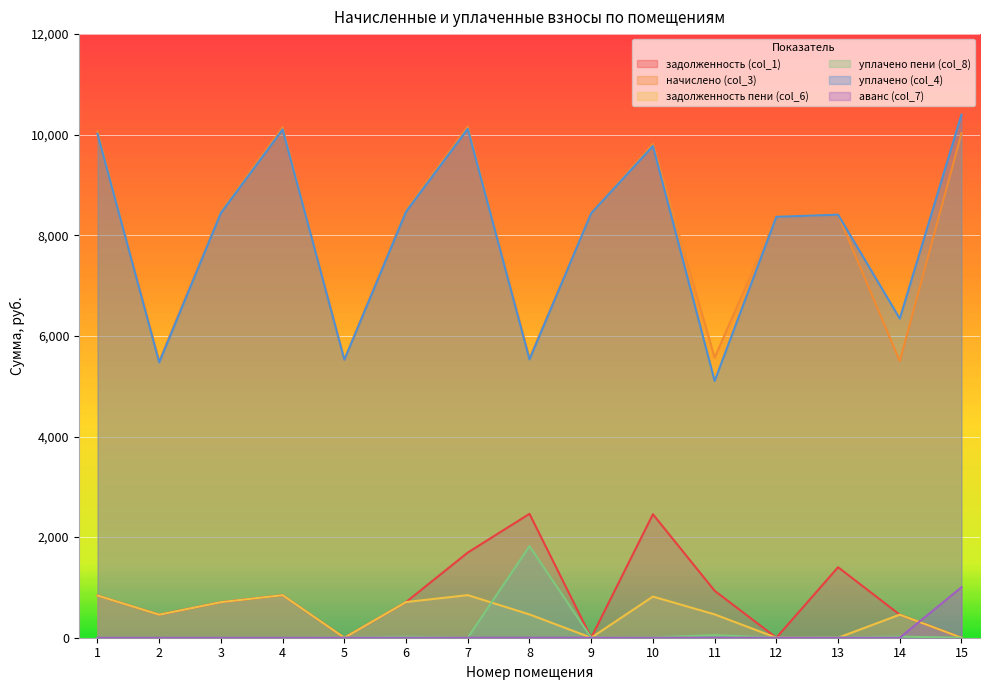

What is the maximum value shown in the chart?

10400.0